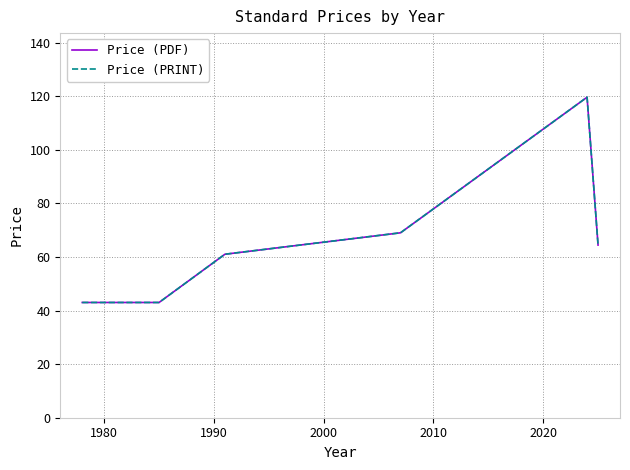

Does the chart display data point markers on the line(s)?

No